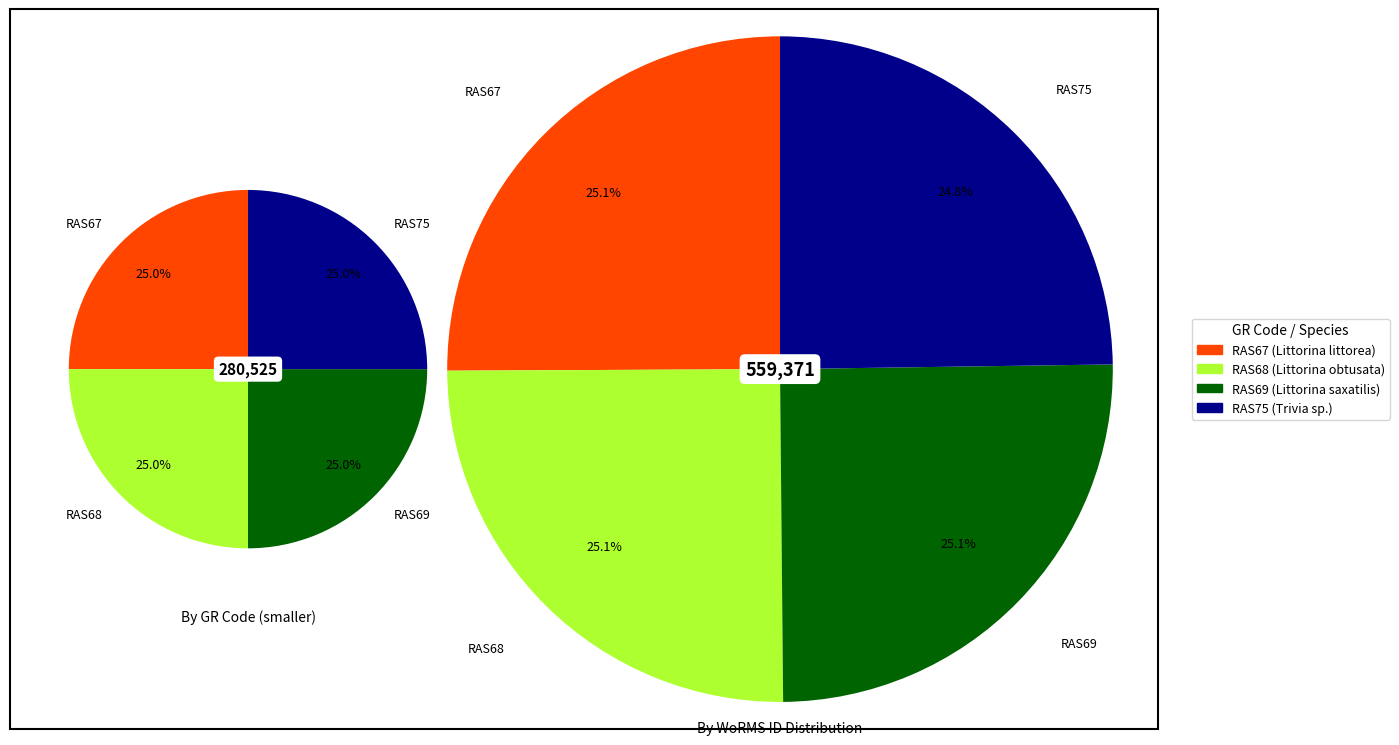

Is there a majority slice in this chart?

No